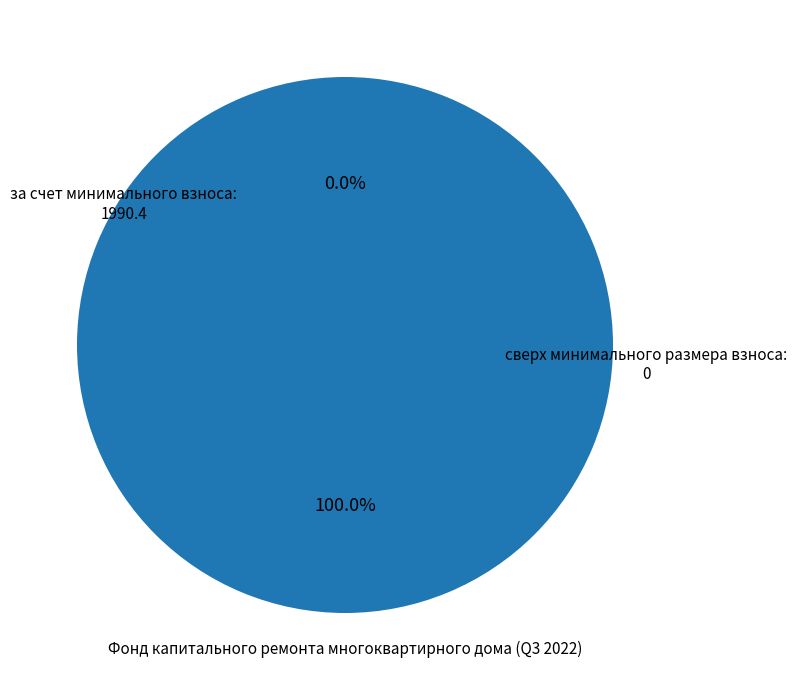

To the nearest percent, what is the combined percentage of за счет минимального взноса and сверх минимального размера взноса?

100%